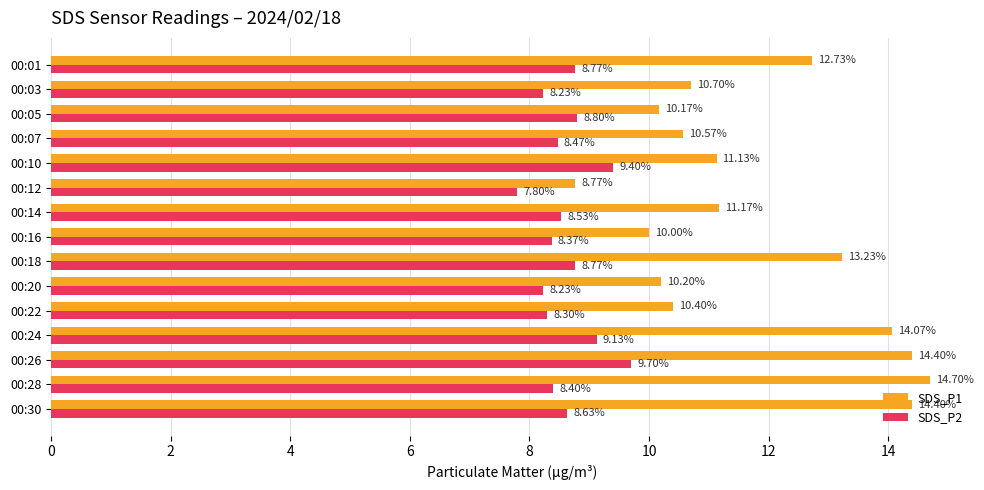

Is the value of SDS_P2 at 00:30 greater than the value of SDS_P1 at 00:05?

No